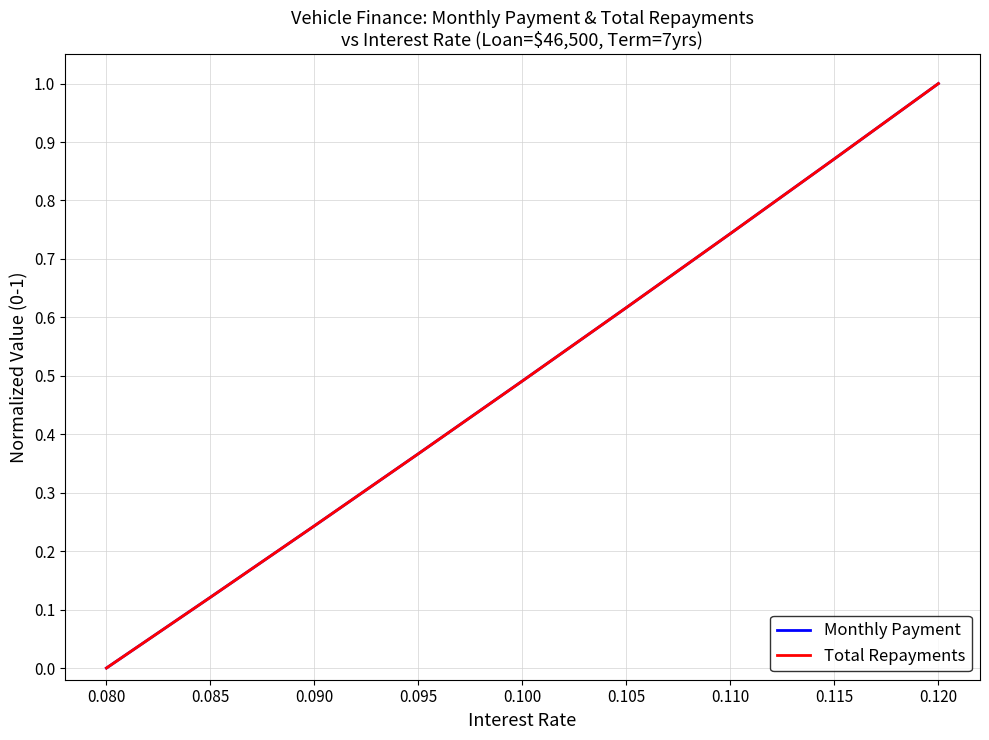

True or false: Total Repayments has a value of 1.5 at 0.120.

False